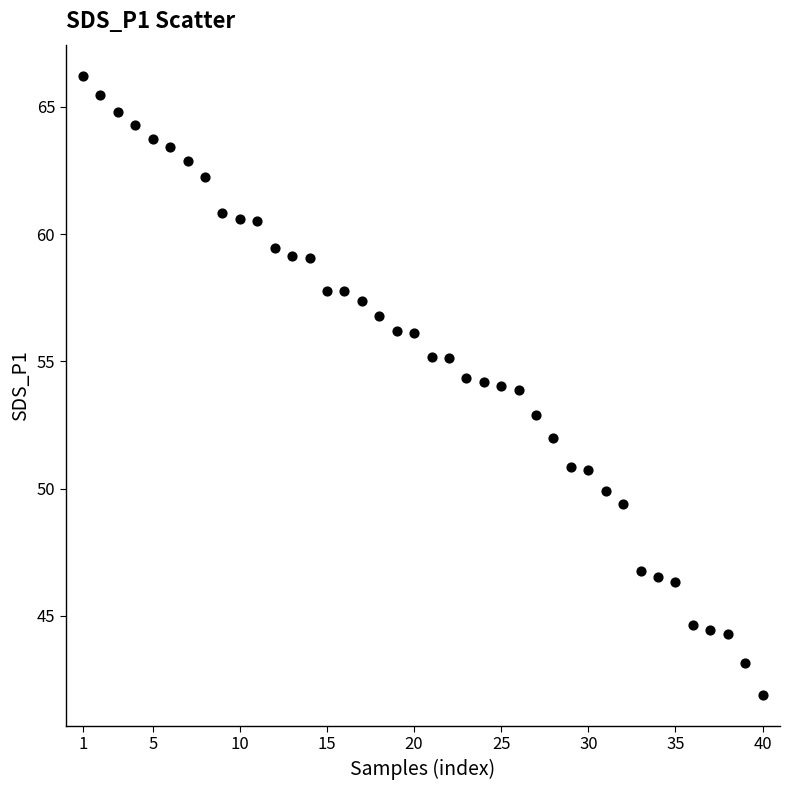

What is the range of Y values (max minus min)?

24.3